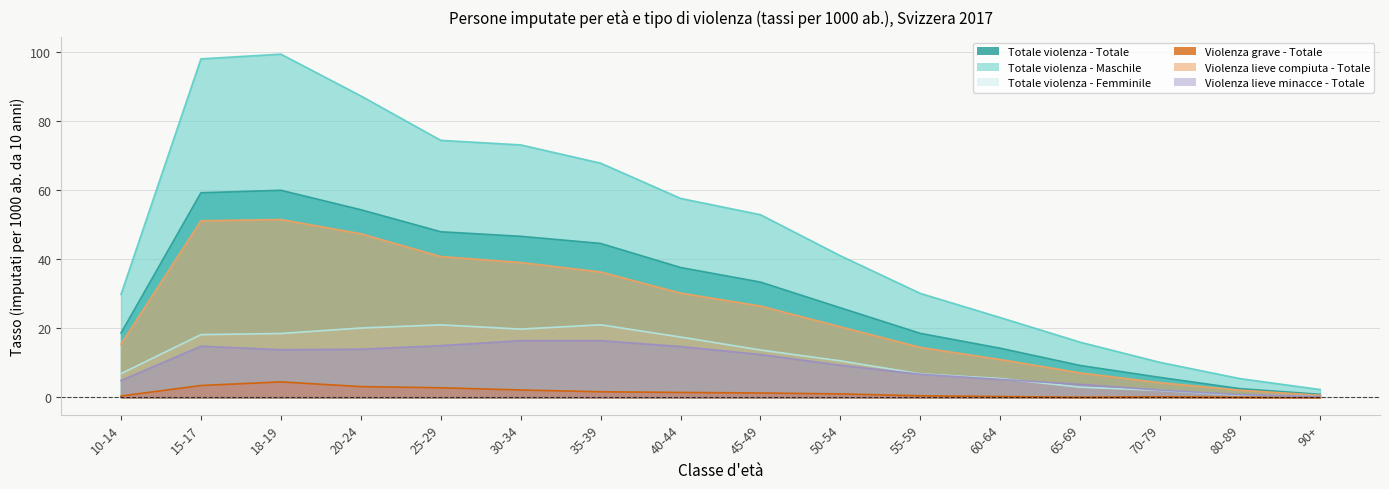

The Totale violenza - Maschile series shows 63.3 at 18-19. True or false?

False